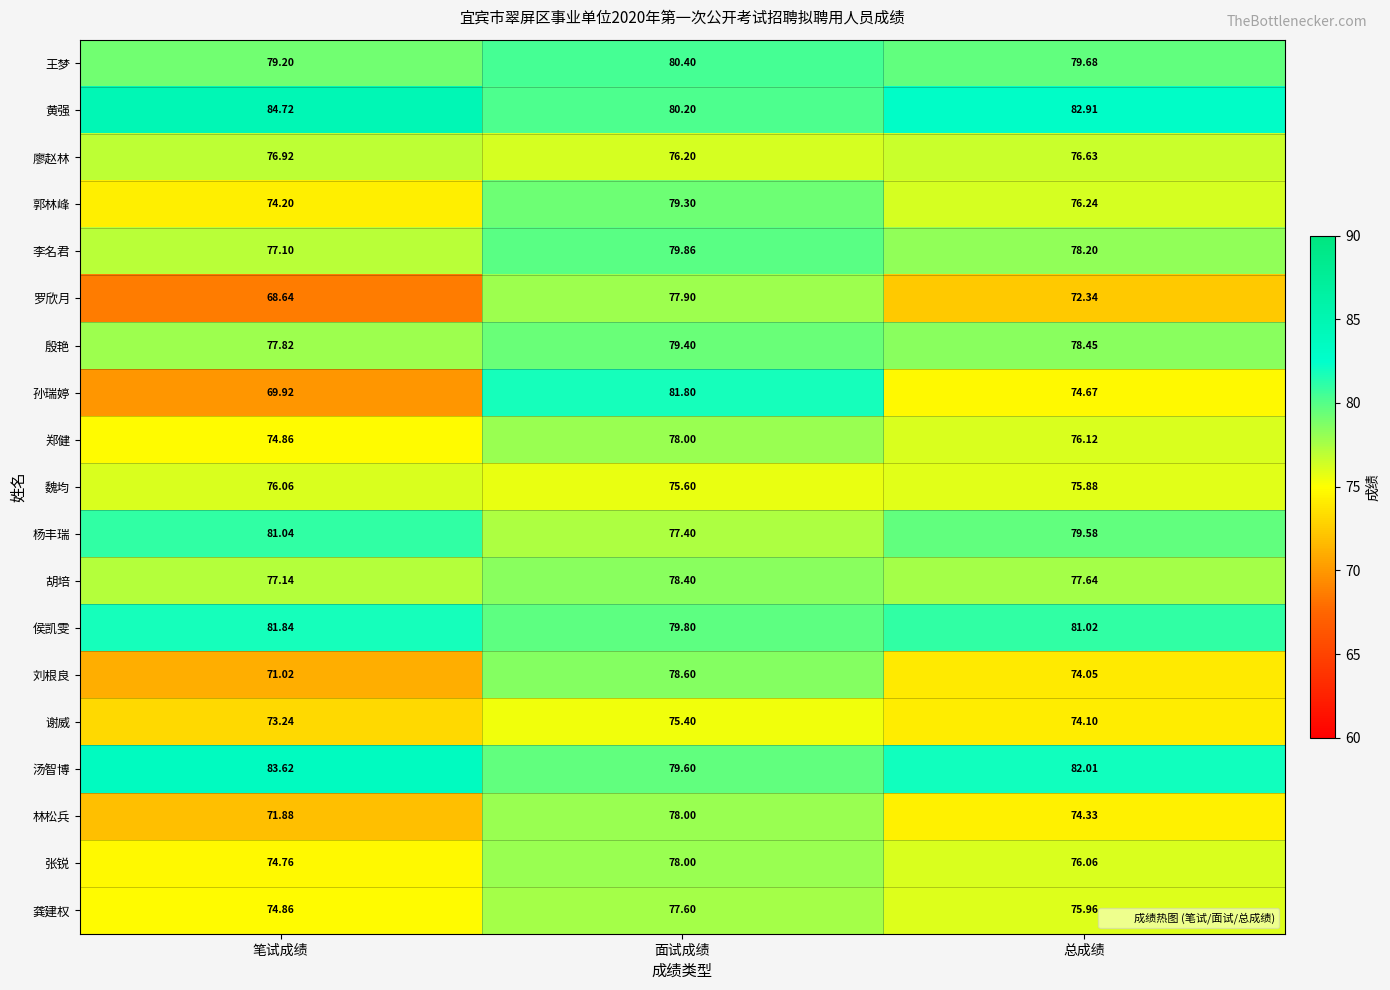

Which series has the largest total across all categories?

黄强